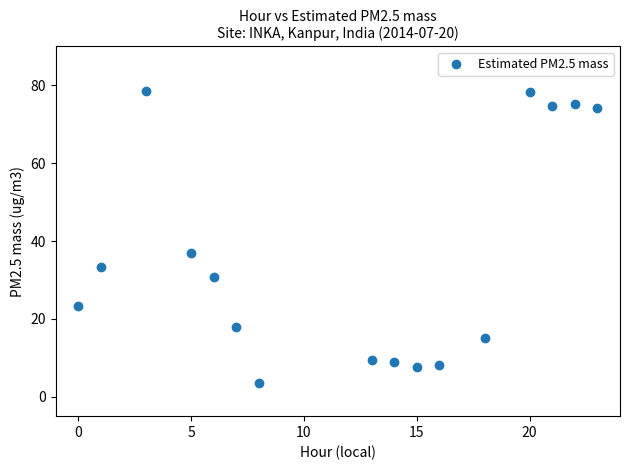

What Y value in the scatter plot is closest to 41?

36.8